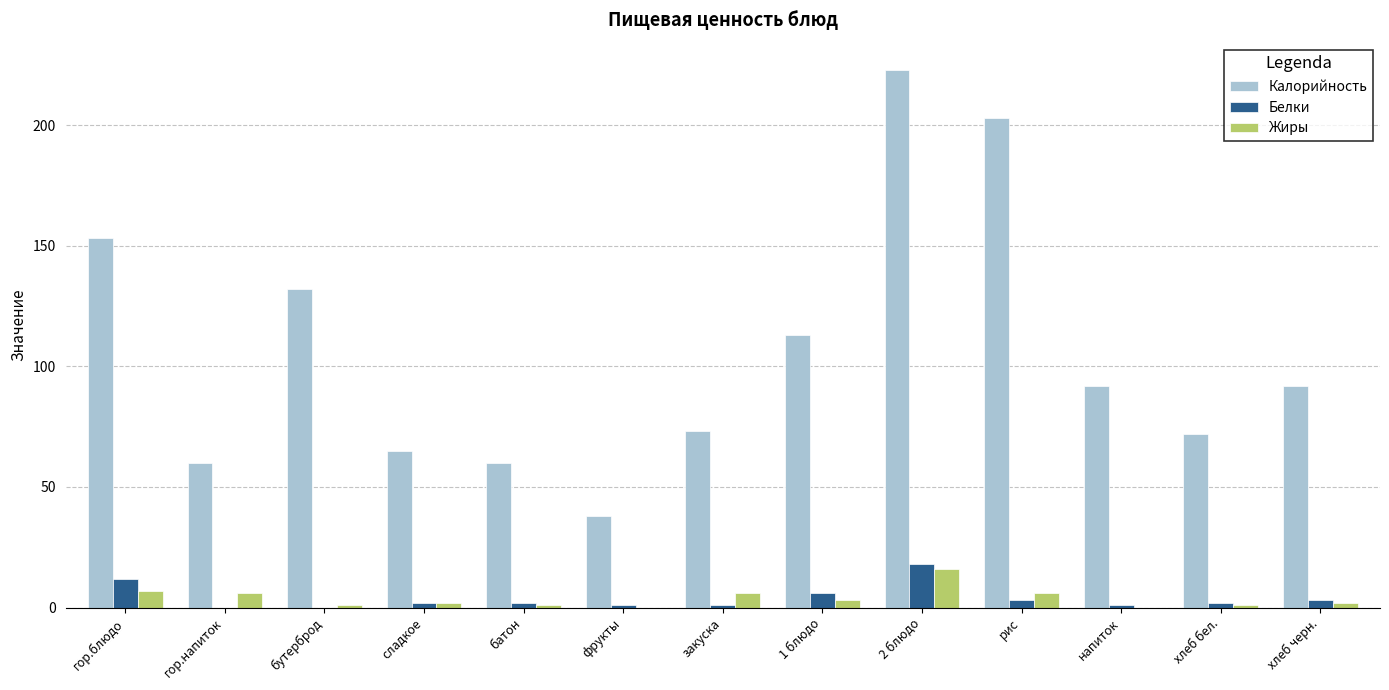

How many groups of bars are there?

13